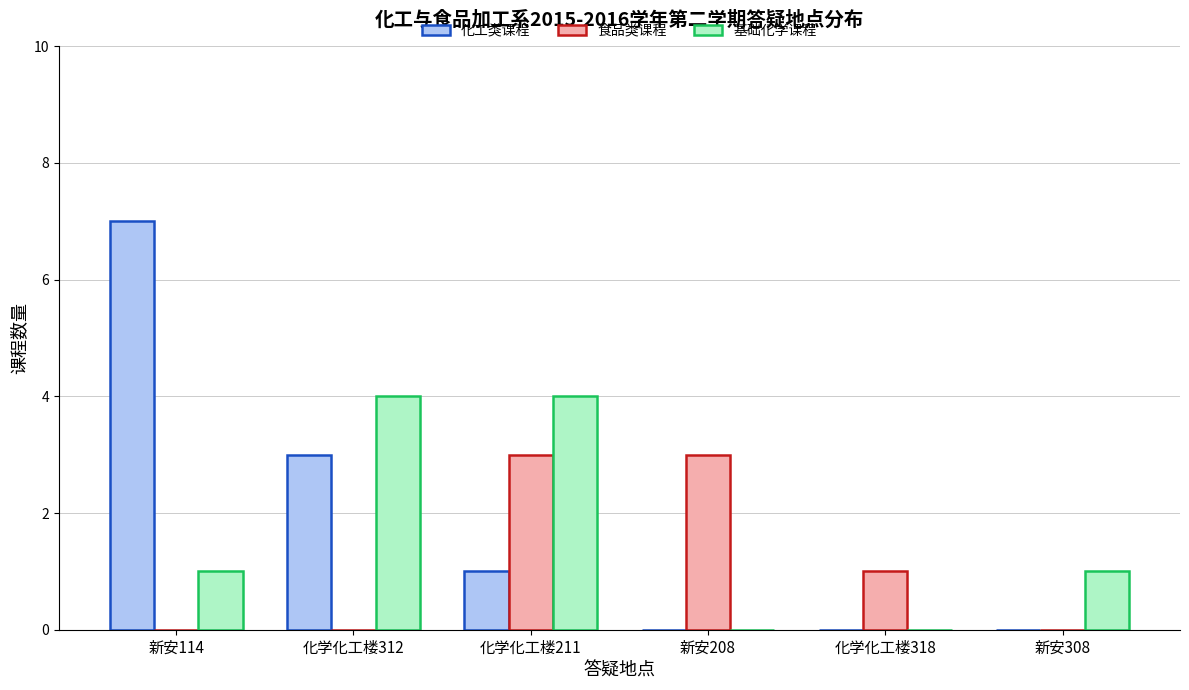

How many groups of bars are there?

6